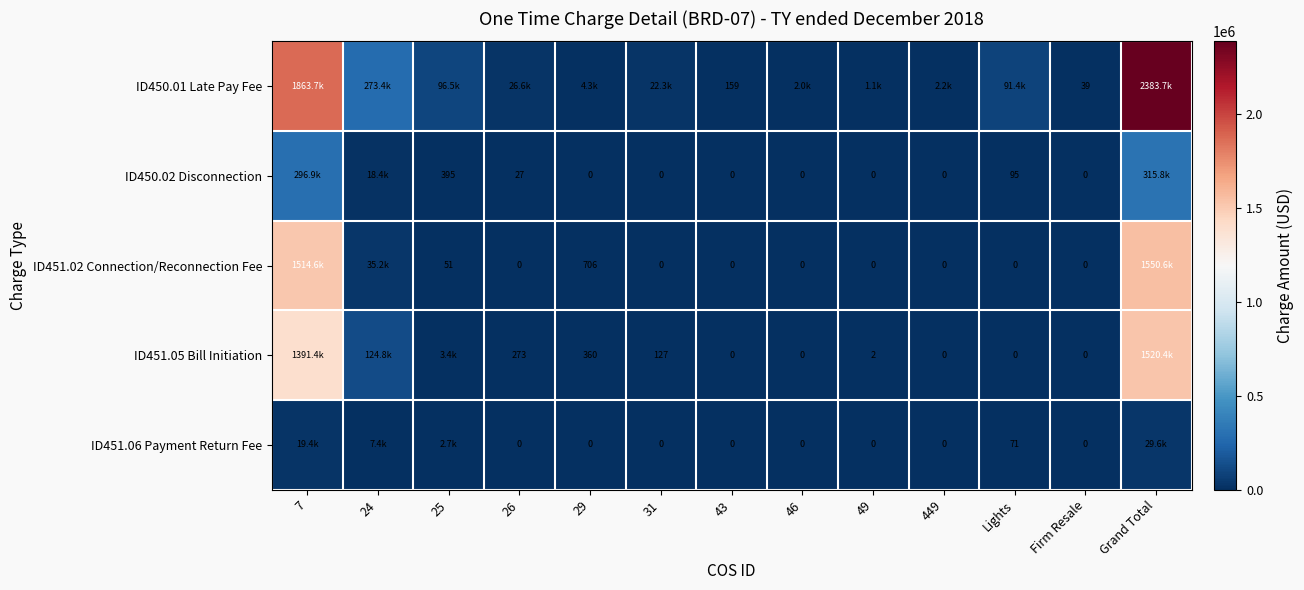

Which category has the highest value in the ID451.05 Bill Initiation series?

Grand Total